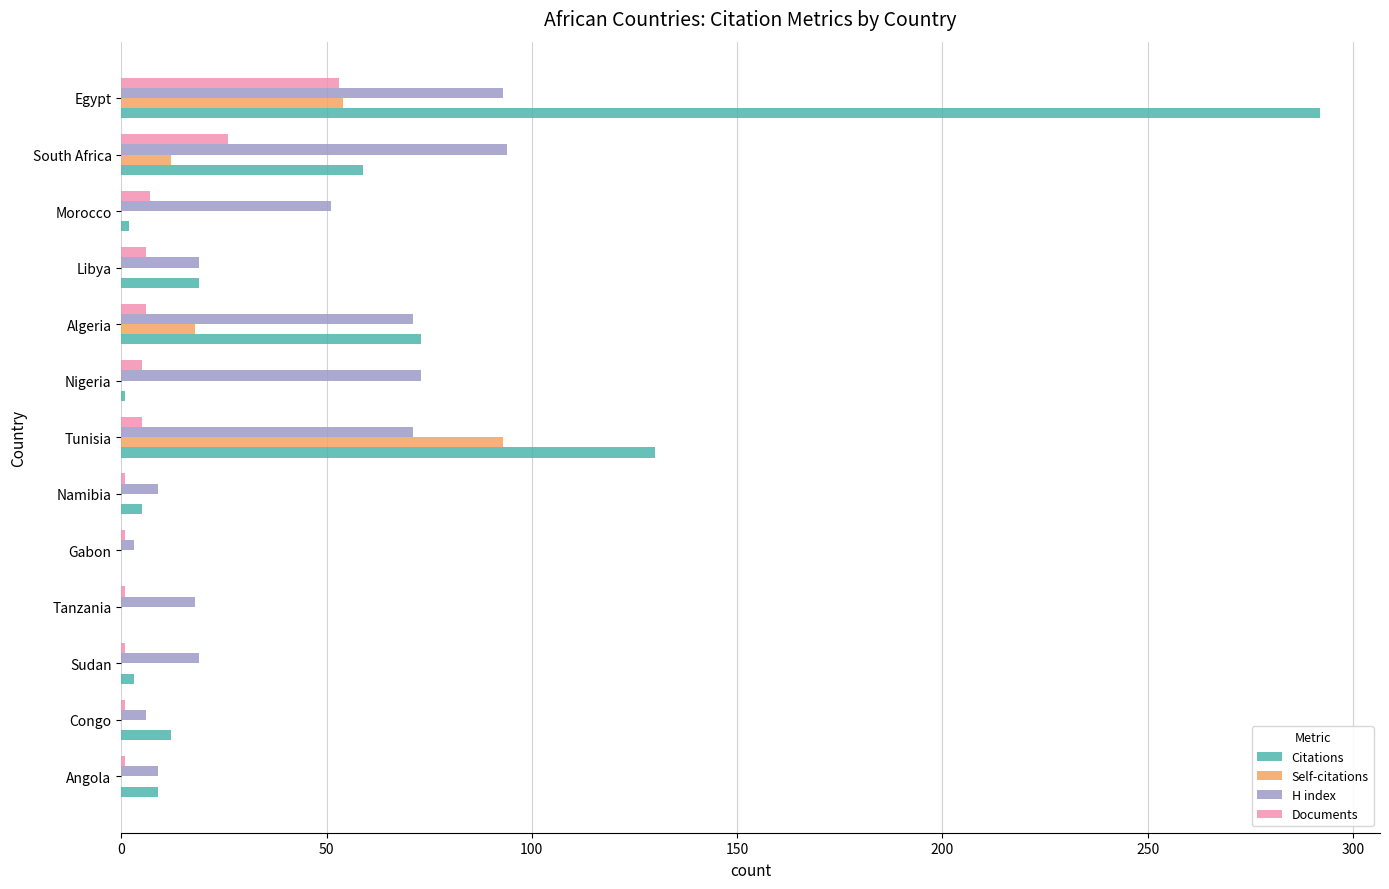

True or false: Citations has a value of 19 at Libya.

True